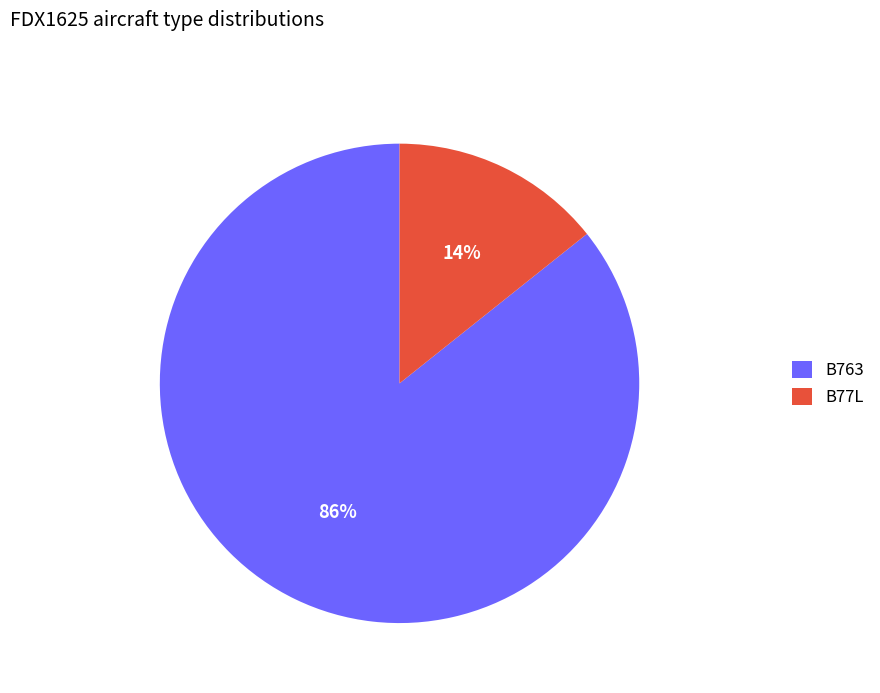

To the nearest percent, what is the average slice percentage?

50%